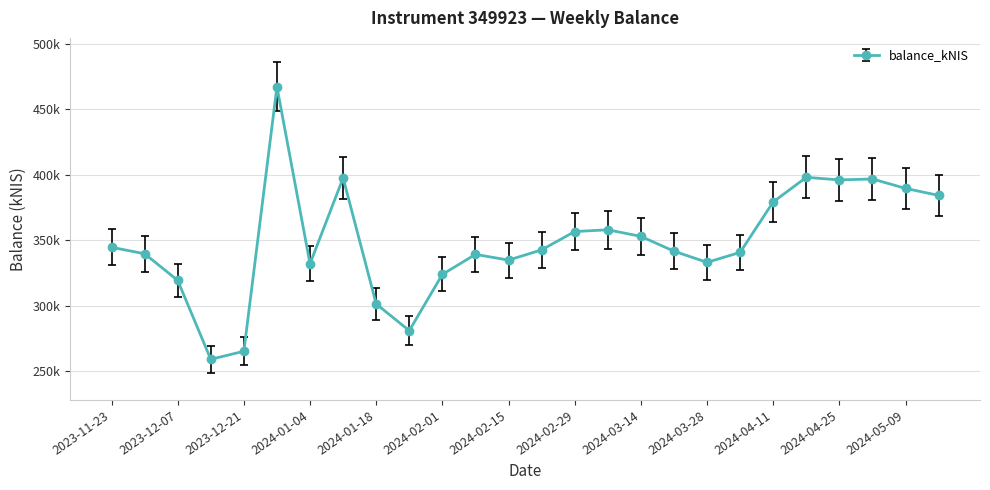

Which category has the lowest value across all series?

2023-12-14